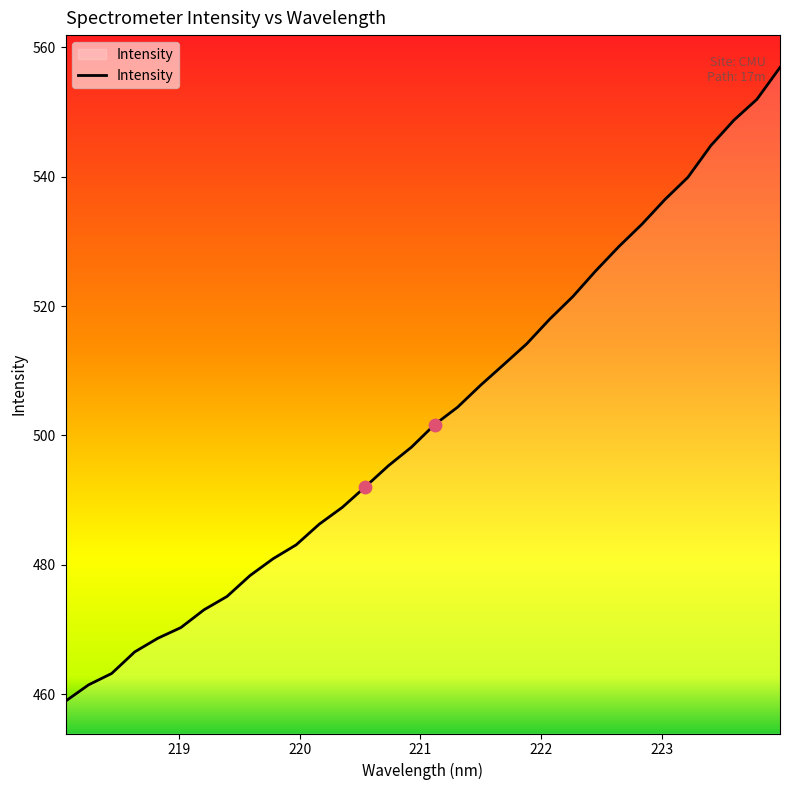

What is the difference between the maximum and minimum values?

98.0